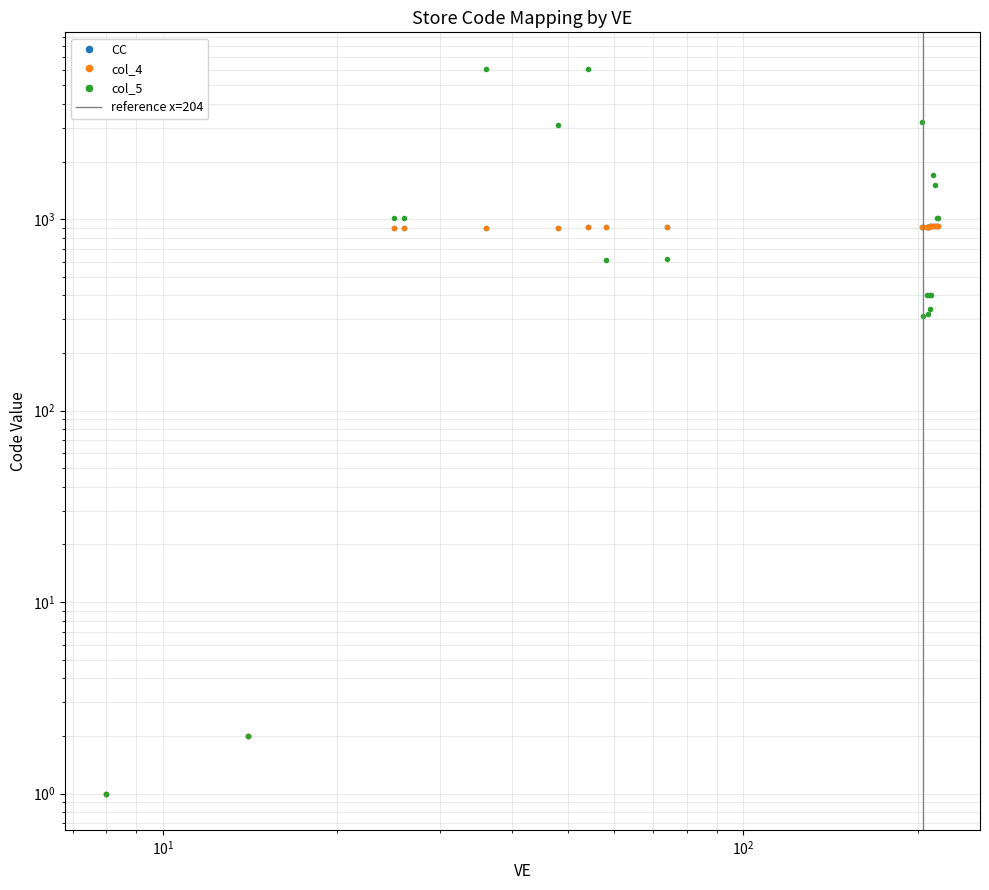

What is the value of the col_4 point at the 14th from the left?

914